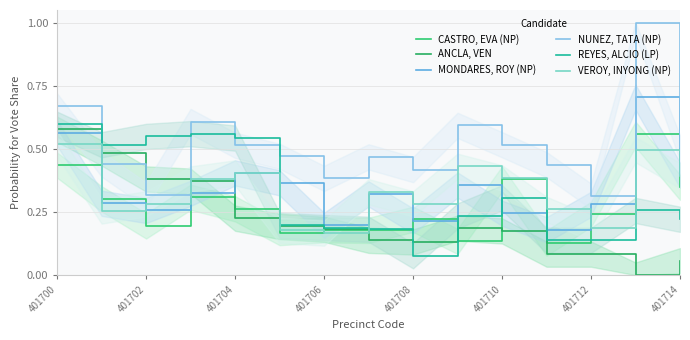

At which category does MONDARES, ROY (NP) reach its first local valley?

401702